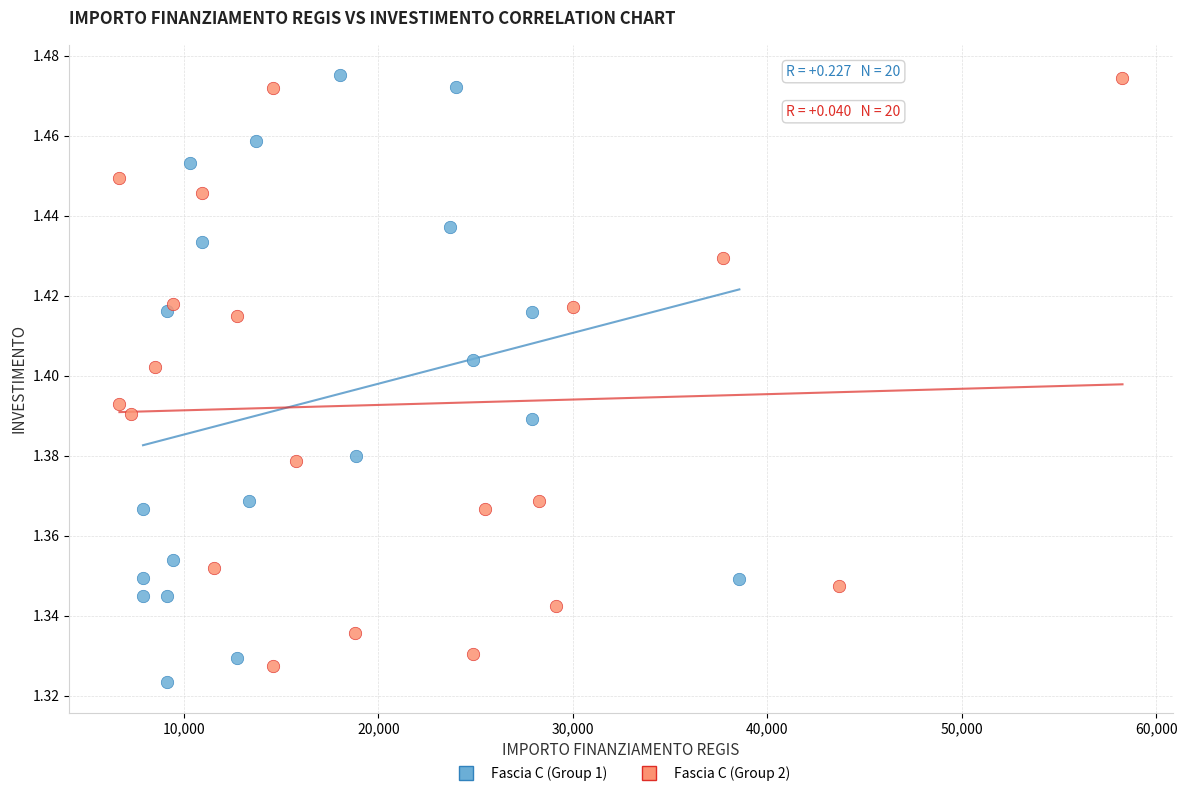

Which series has the largest Y range (max minus min)?

Fascia C (Group 1)